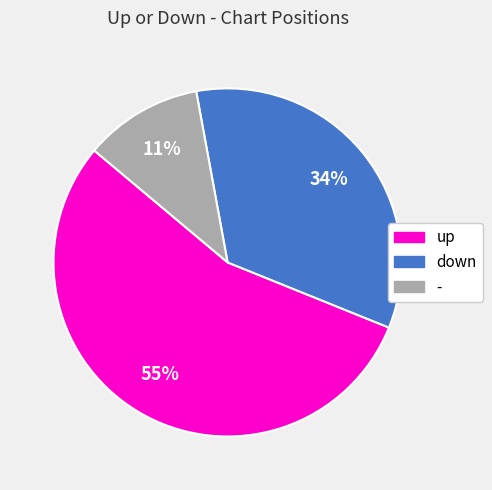

Which slice represents more than half of the pie?

up